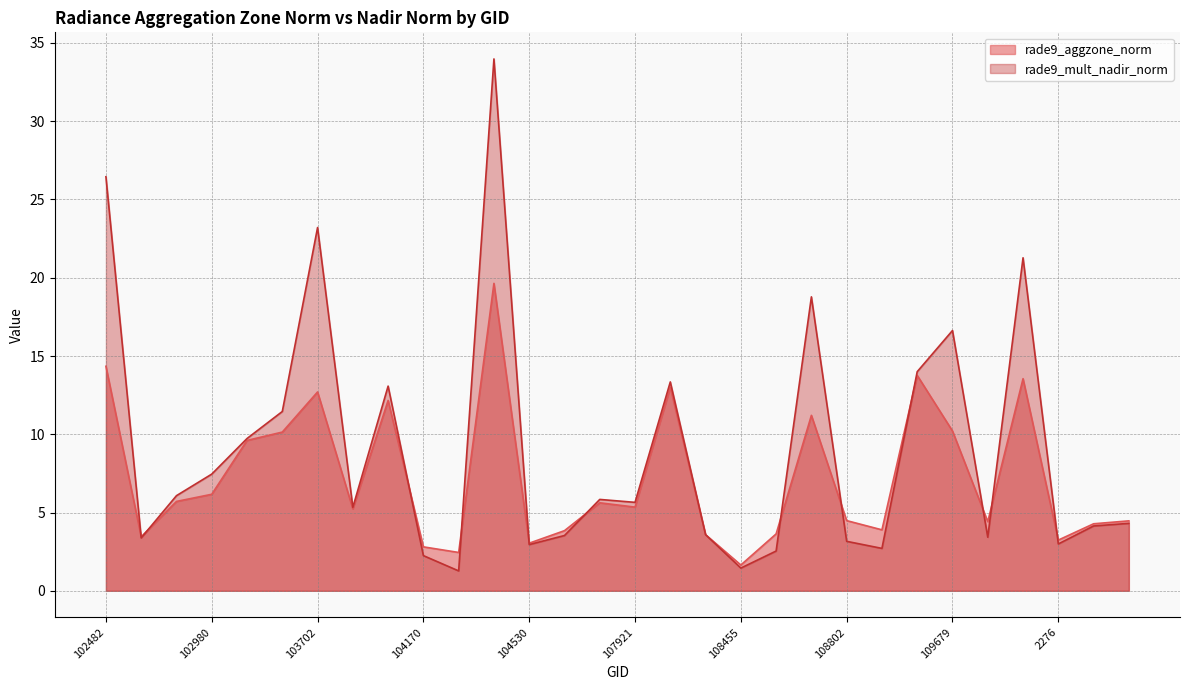

How many data points in rade9_mult_nadir_norm are above 5?

16